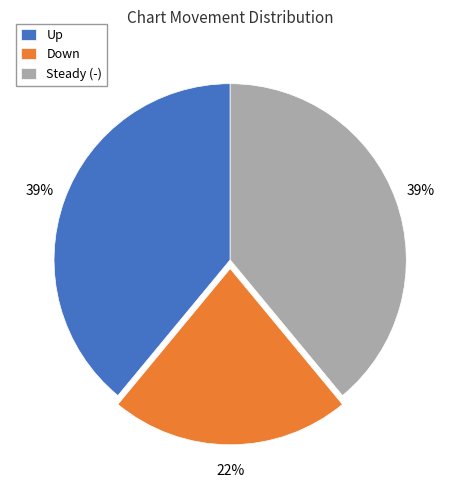

Does Steady (-) represent more than half of the total?

No